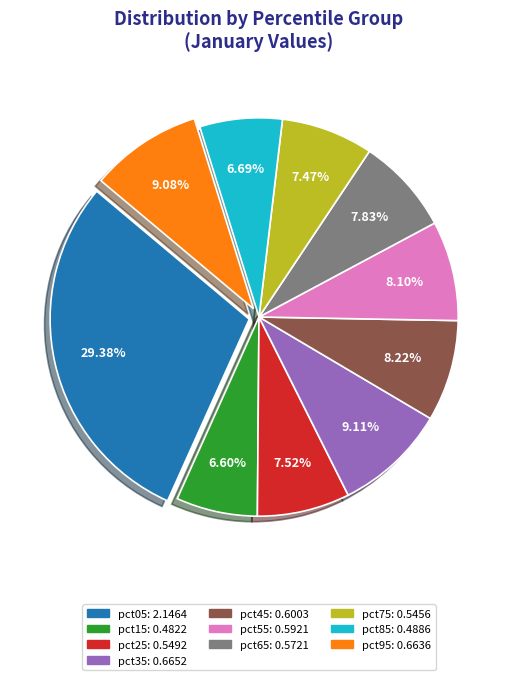

To the nearest percent, what portion does pct35 represent?

9%